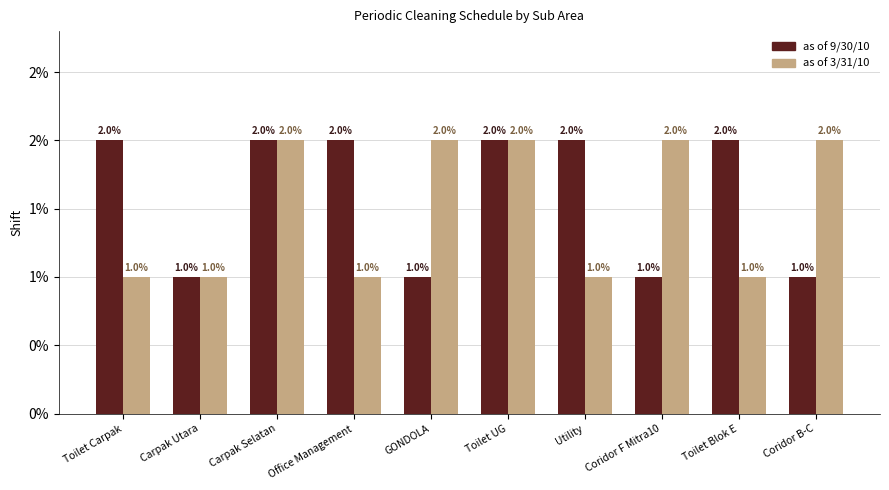

What is the highest value of the as of 3/31/10 series?

2